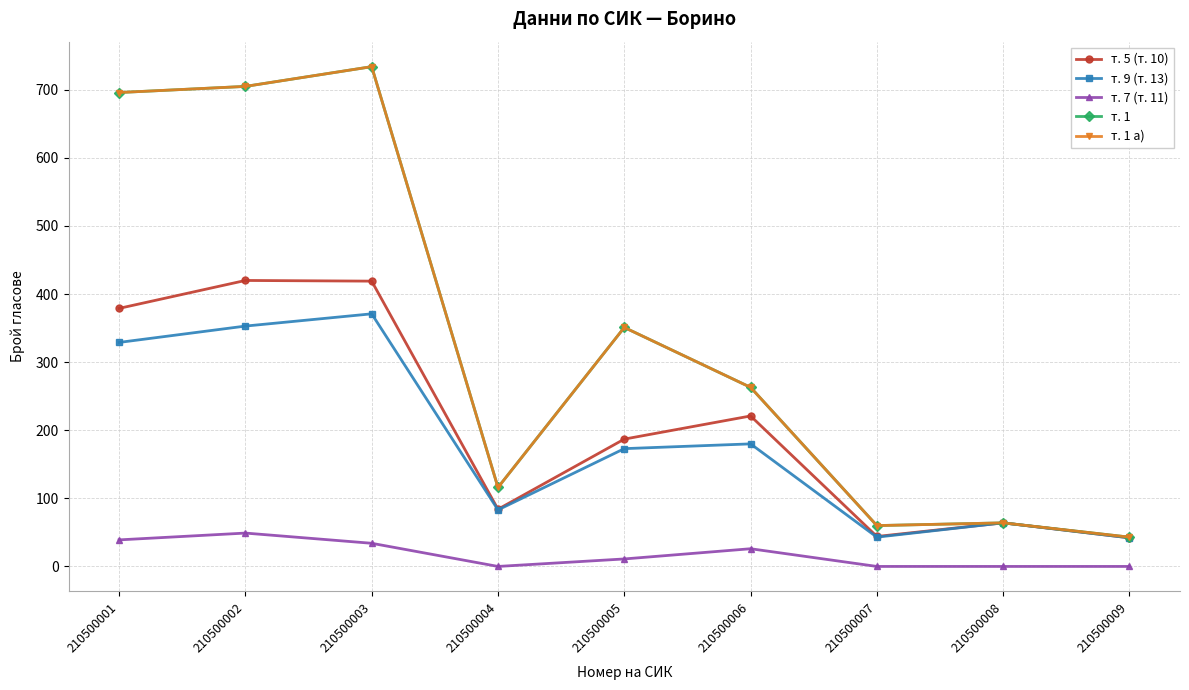

What is the total value across all series at 210500001?

2139